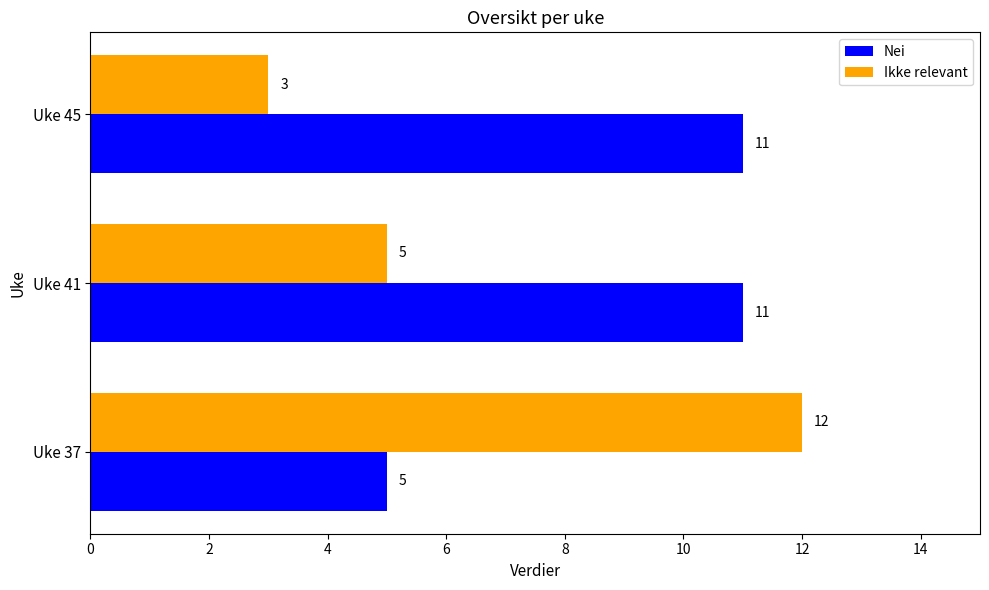

Which series has the widest spread of values?

Ikke relevant